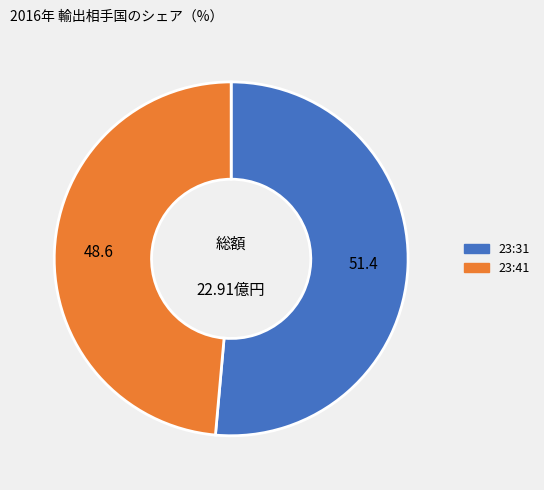

Rank the categories by value from lowest to highest.

23:41, 23:31